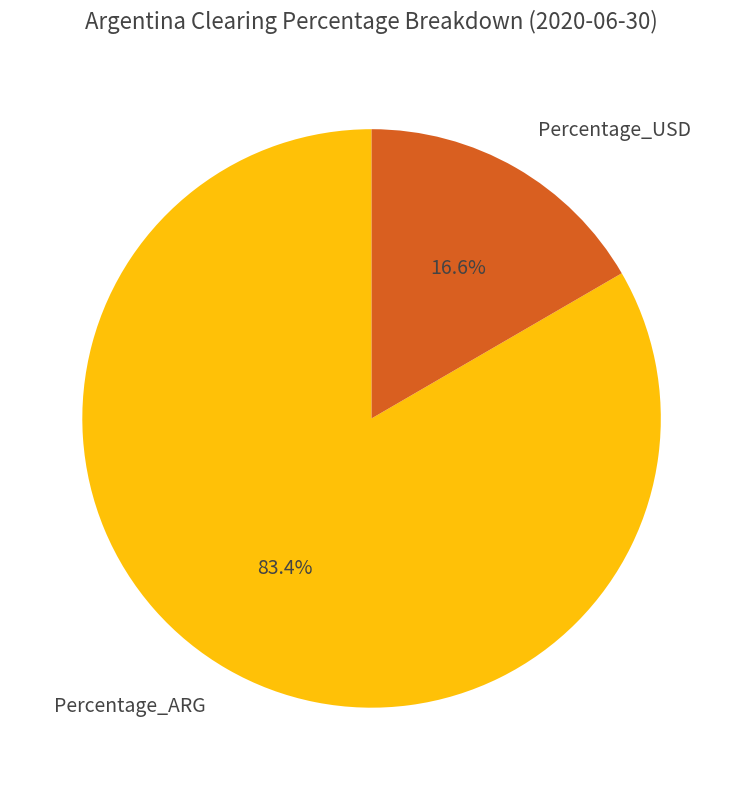

To the nearest percent, what is the average slice percentage?

50%